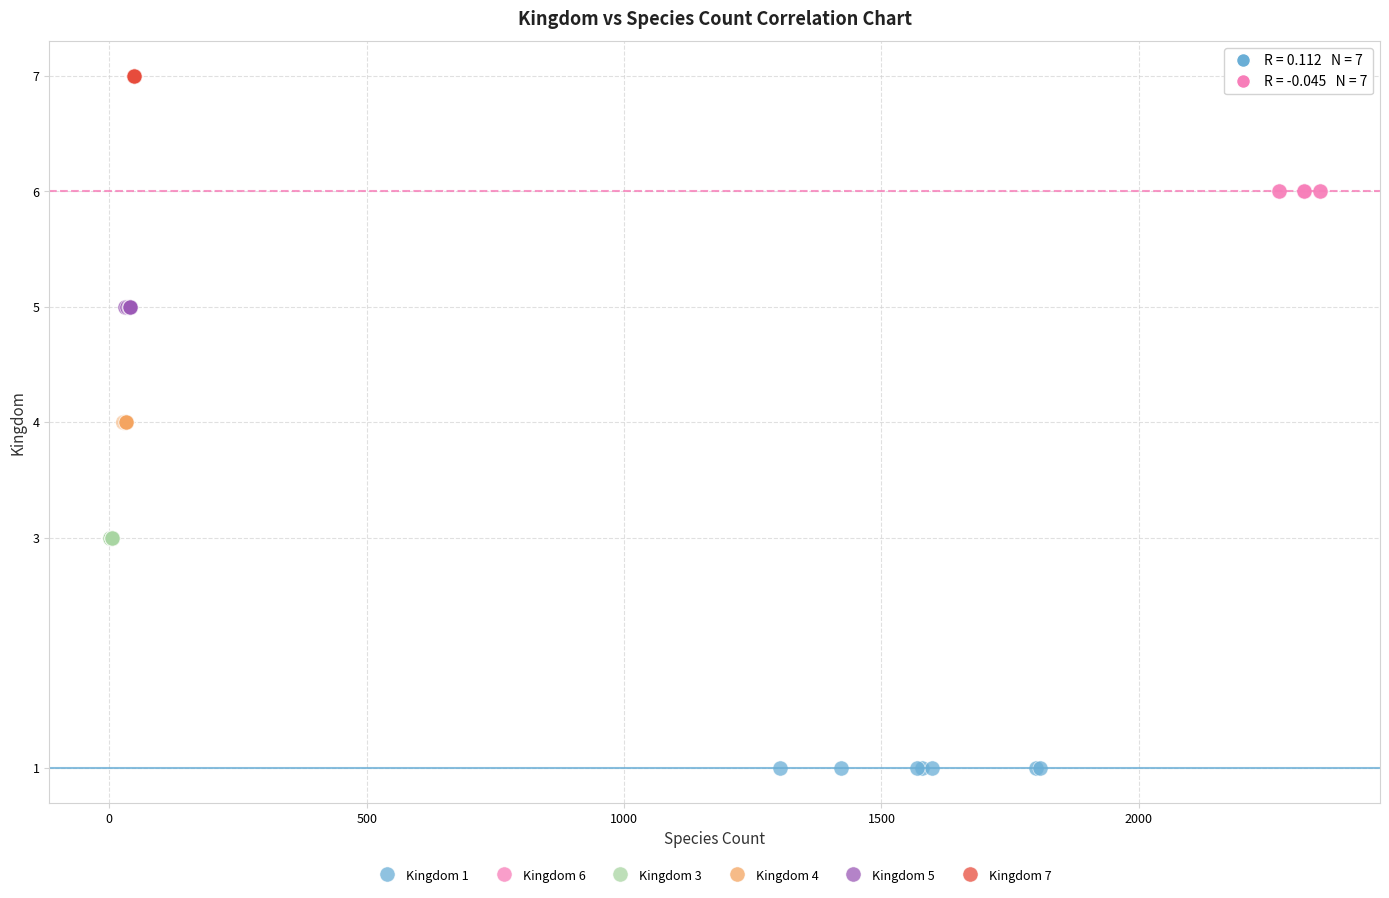

What are all the series names shown in the legend?

Kingdom 1, Kingdom 6, Kingdom 3, Kingdom 4, Kingdom 5, Kingdom 7